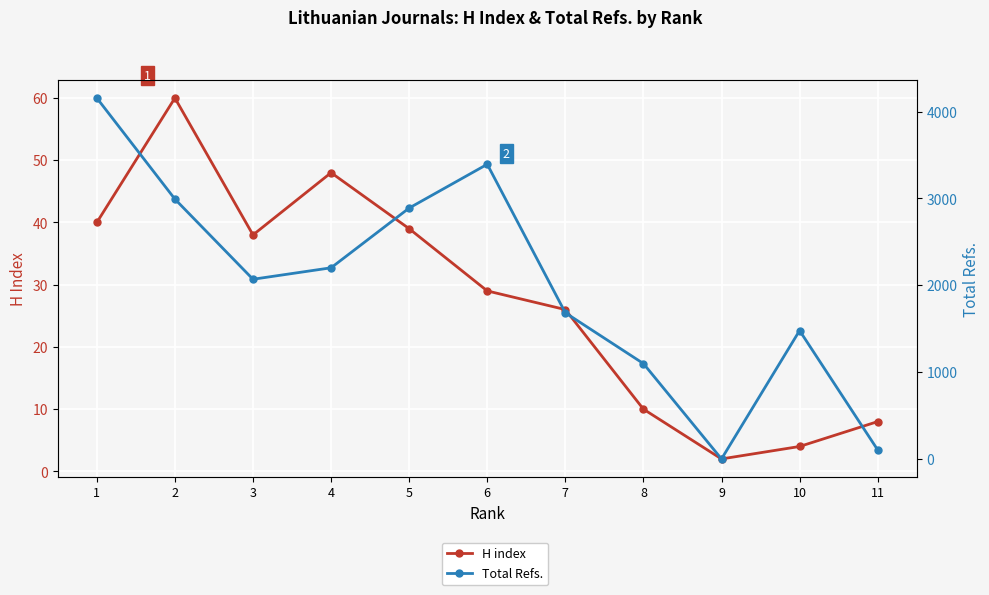

What is the greatest value displayed?

4156